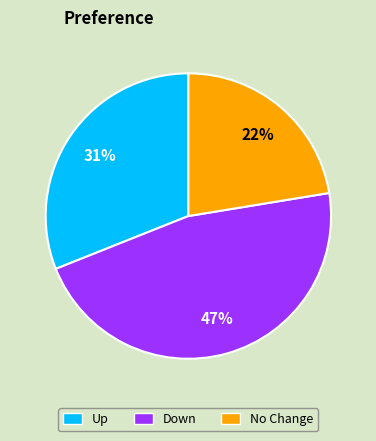

To the nearest percent, what is the average slice percentage?

33%